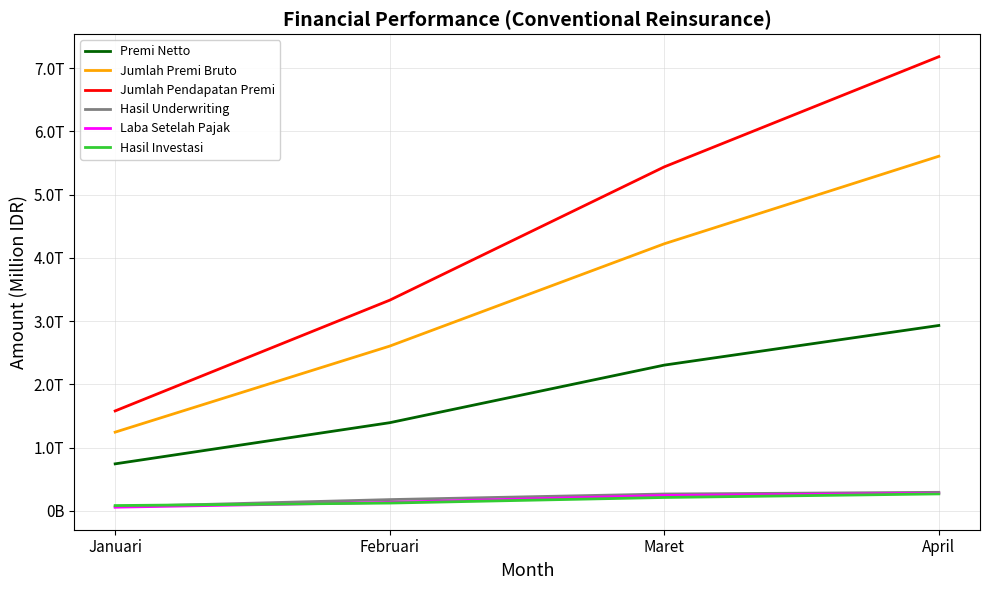

Is it true that Hasil Investasi equals 210485.3 at Maret?

True